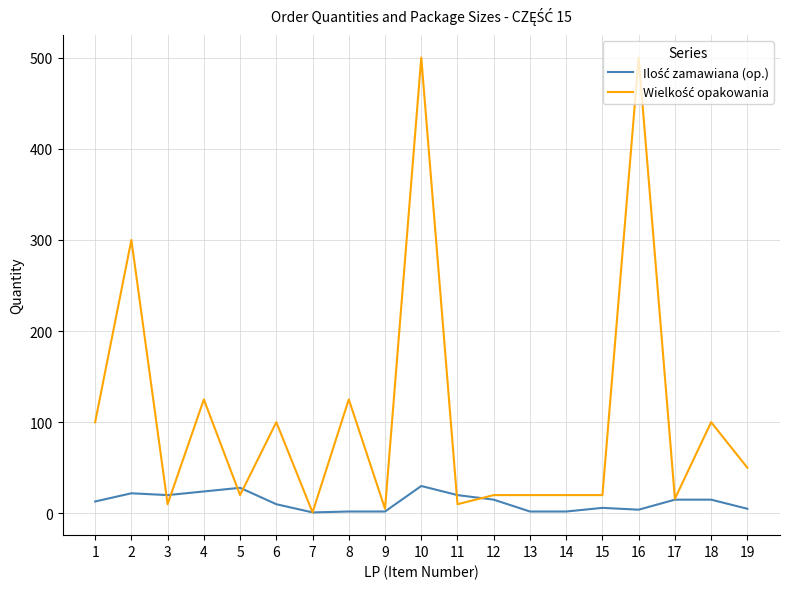

At which category is the sum across all series the highest?

10